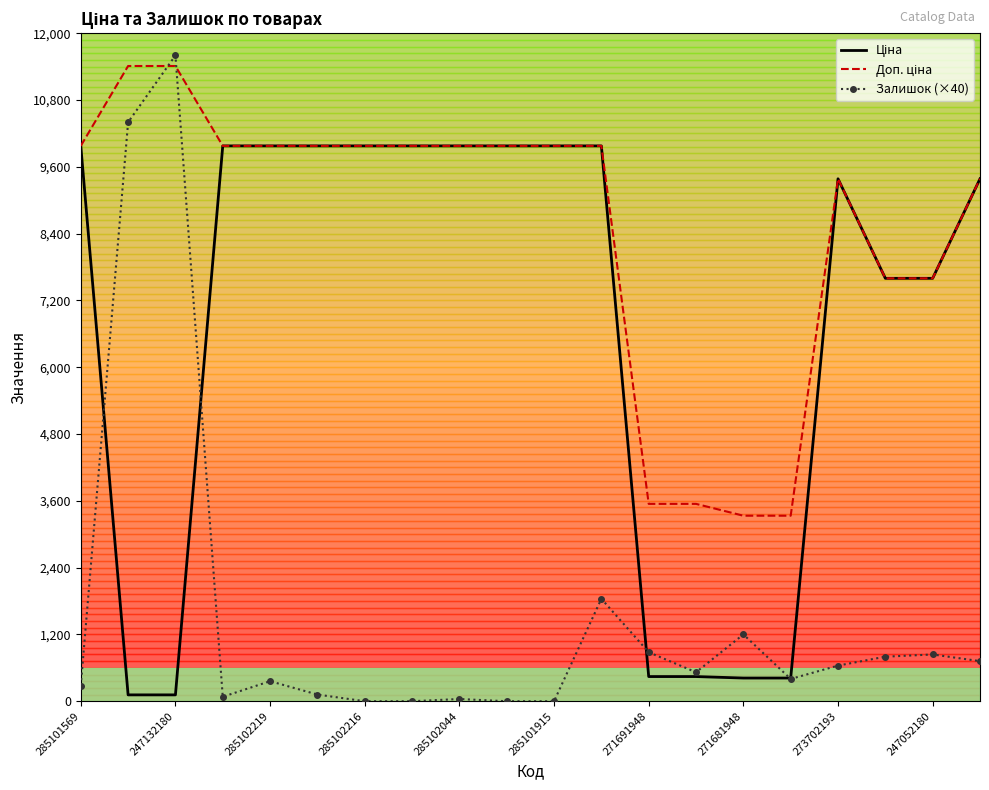

At how many categories does at least one series exceed 2405?

20